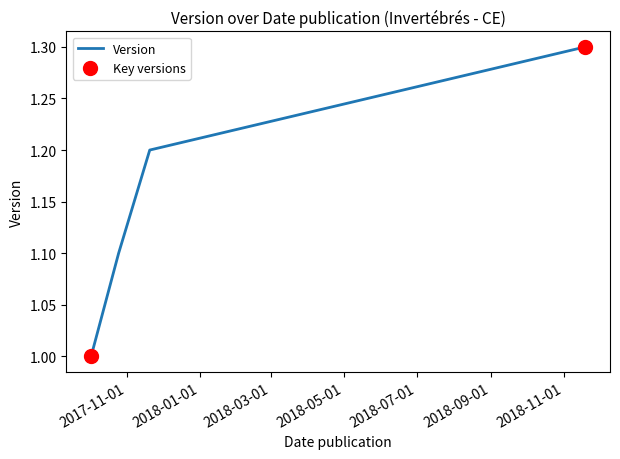

What position from the left is 2017-10-25?

2